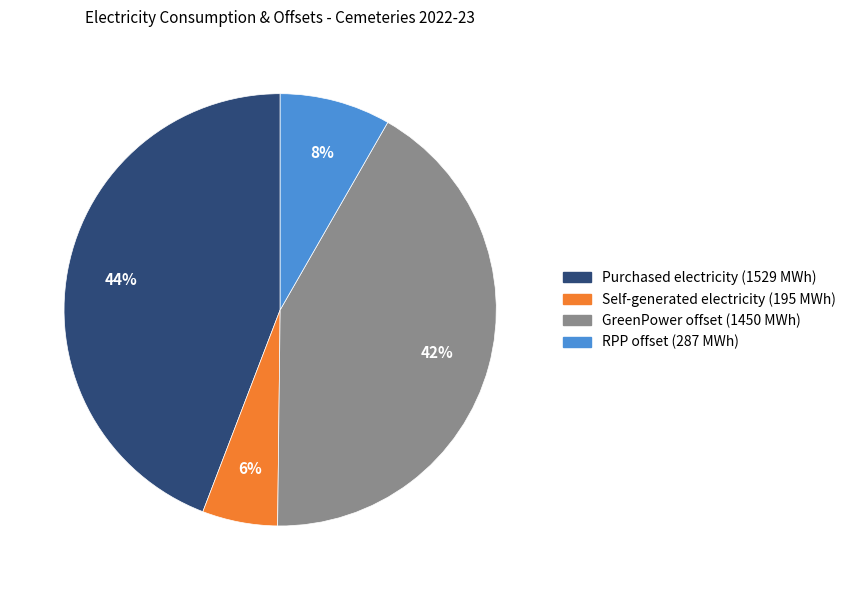

What is the largest slice in the pie chart?

Purchased electricity